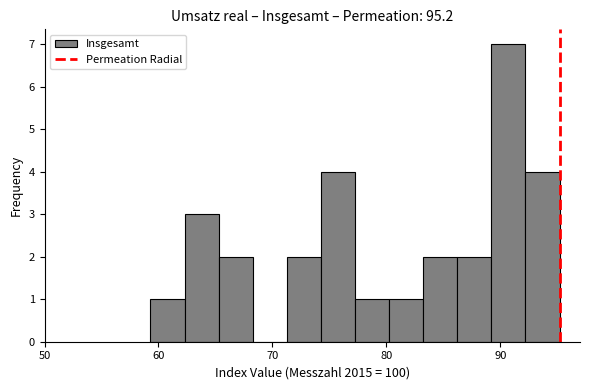

Read against the x-axis, roughly where is the centre of the tallest bar?

91